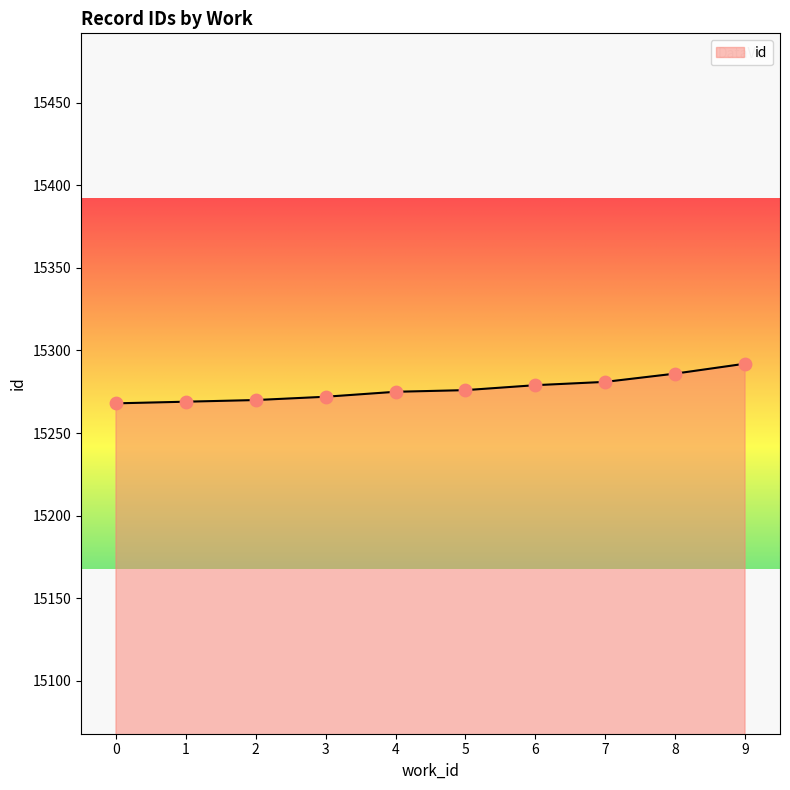

Which has a higher value, 0 or 8?

8